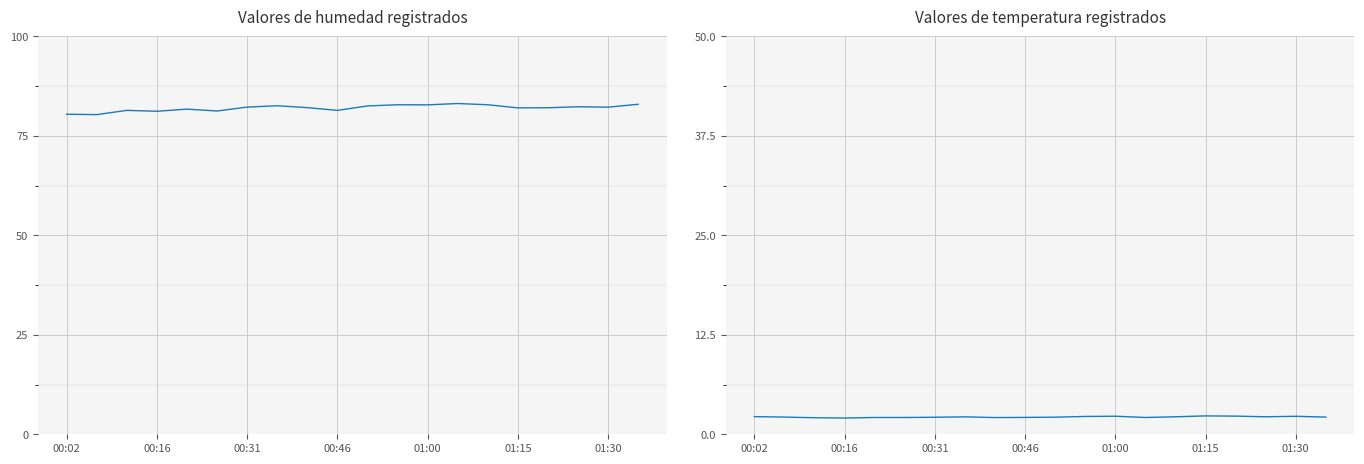

Count the number of categories in the chart.

20